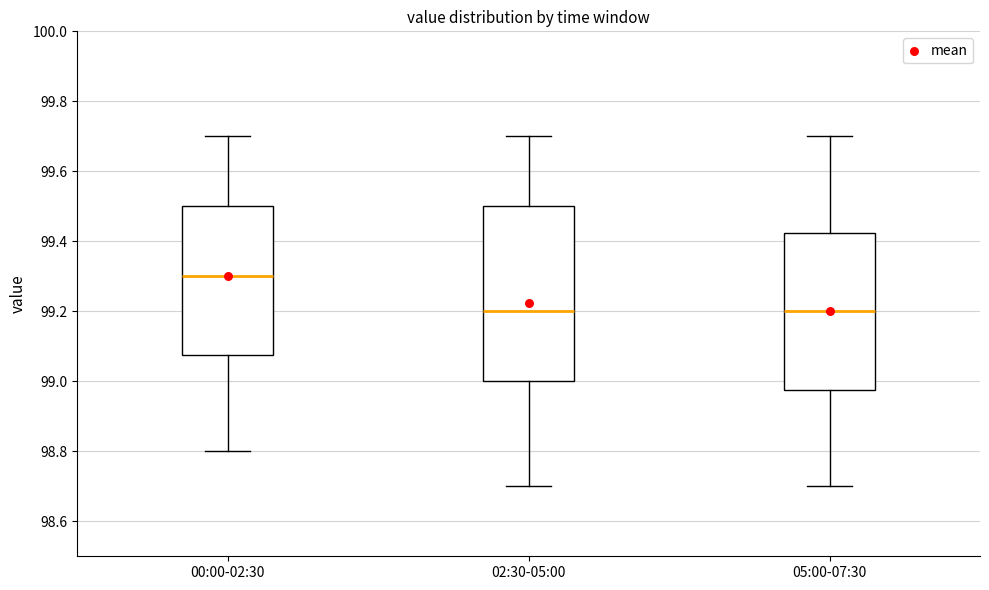

Reading left to right, read every box against the y-axis: the position of its median line, the range the box covers, and the ends of its whiskers. The values are not printed on the chart, so give them approximately, as read against the axis.

00:00-02:30: median 99.30, box 99.08 to 99.50, whiskers 98.80 to 99.70
02:30-05:00: median 99.20, box 99.00 to 99.50, whiskers 98.70 to 99.70
05:00-07:30: median 99.20, box 98.98 to 99.42, whiskers 98.70 to 99.70